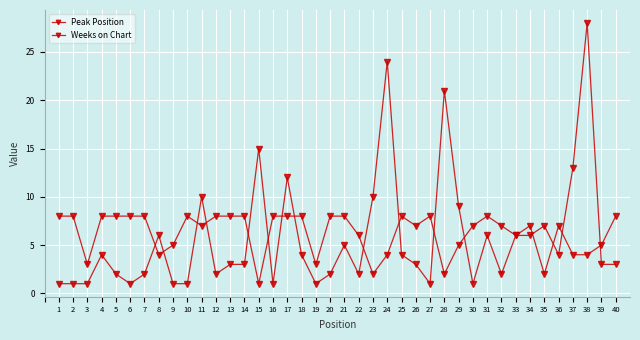

How many series are shown in this chart?

2